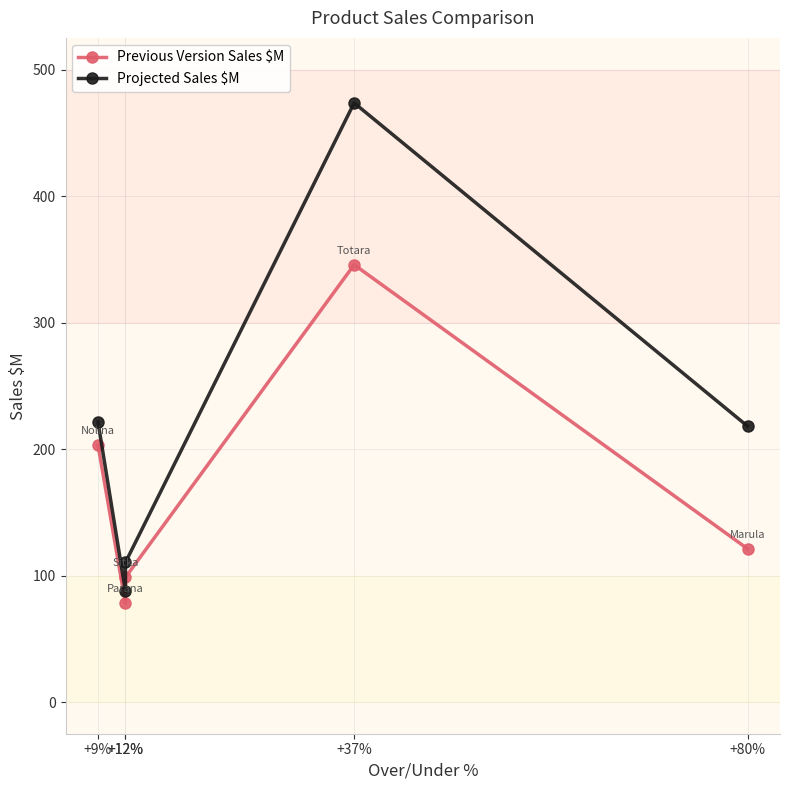

Reading left to right, list all the values displayed in this chart.

Previous Version Sales $M: +9%=203.1	+12%=78.2	+12%=98.6	+37%=345.7	+80%=121.2
Projected Sales $M: +9%=221.4	+12%=87.6	+12%=110.4	+37%=473.6	+80%=218.1